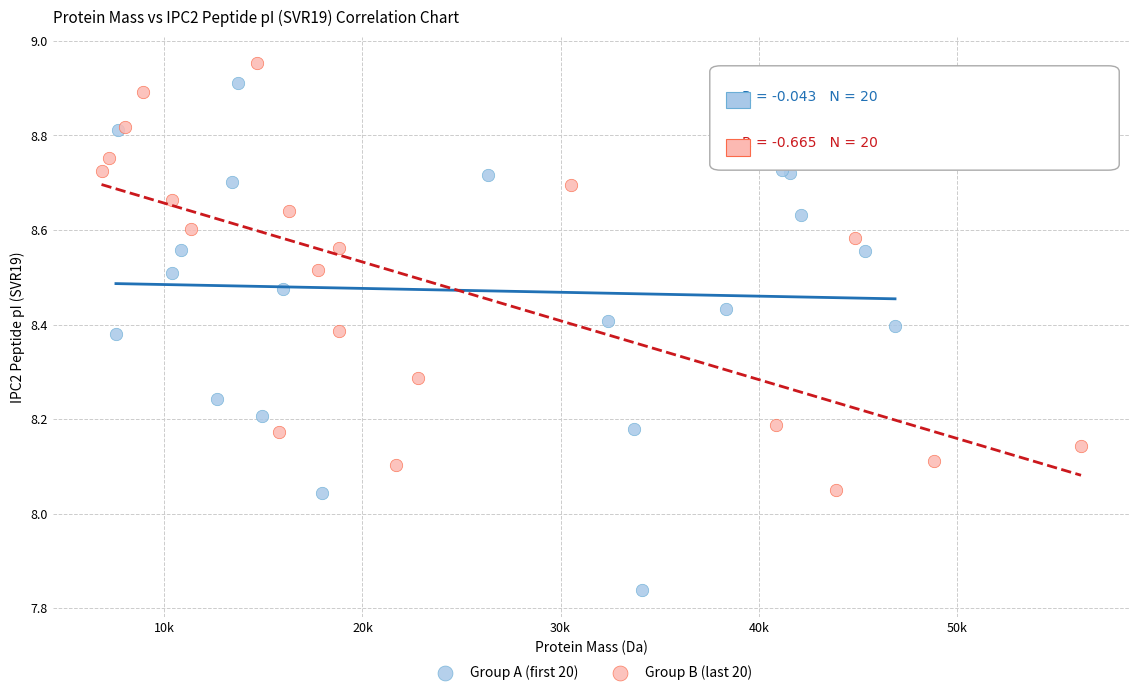

Which series reaches the maximum Y coordinate?

Group B (last 20)